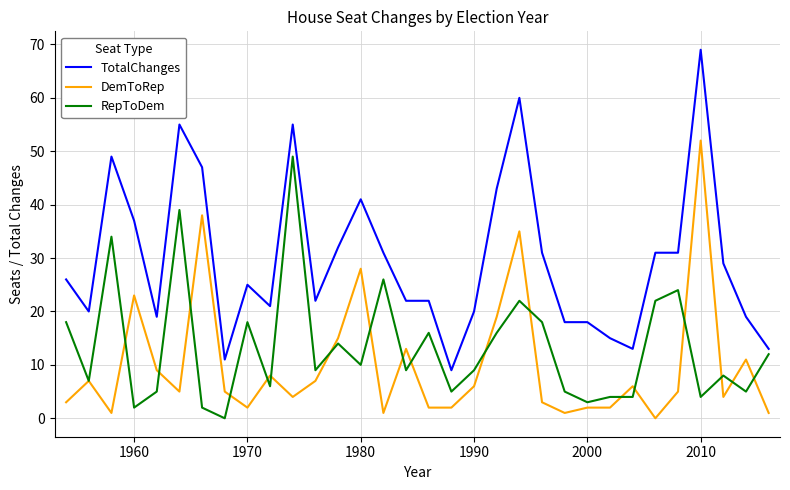

What is the maximum value for TotalChanges?

69